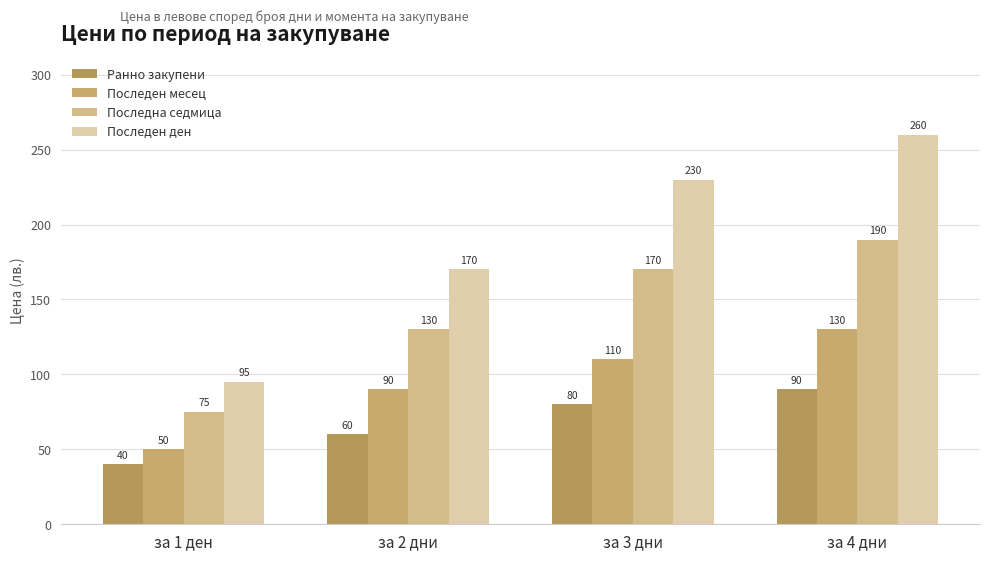

What is the total value across all series at за 2 дни?

450